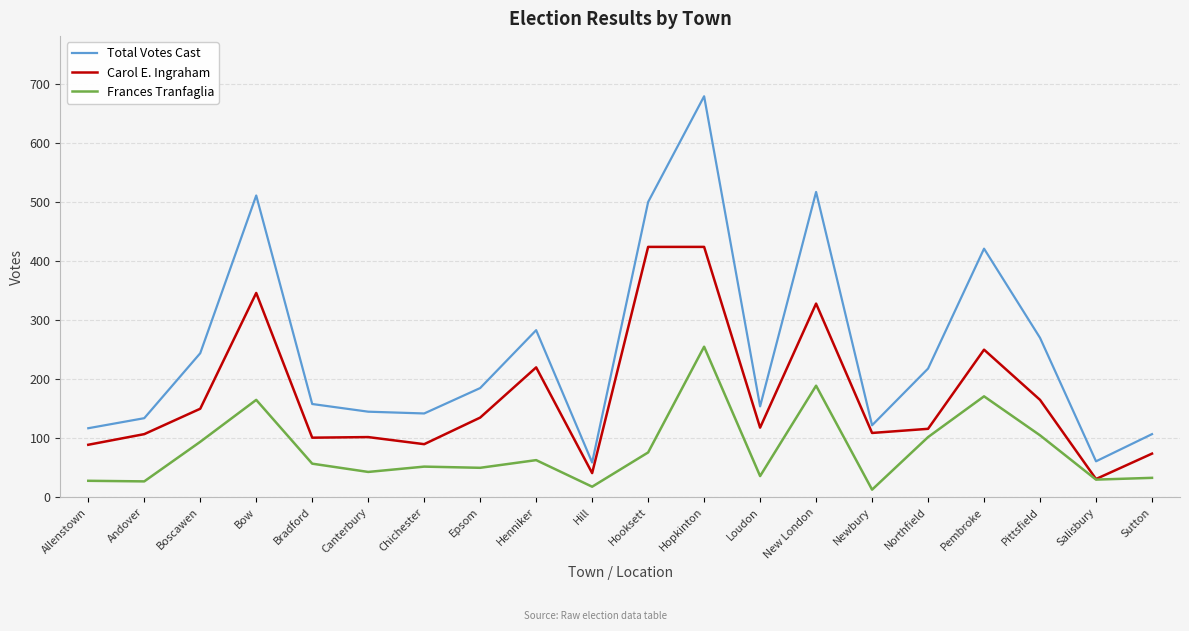

How many interior local valleys does the Total Votes Cast series have?

5